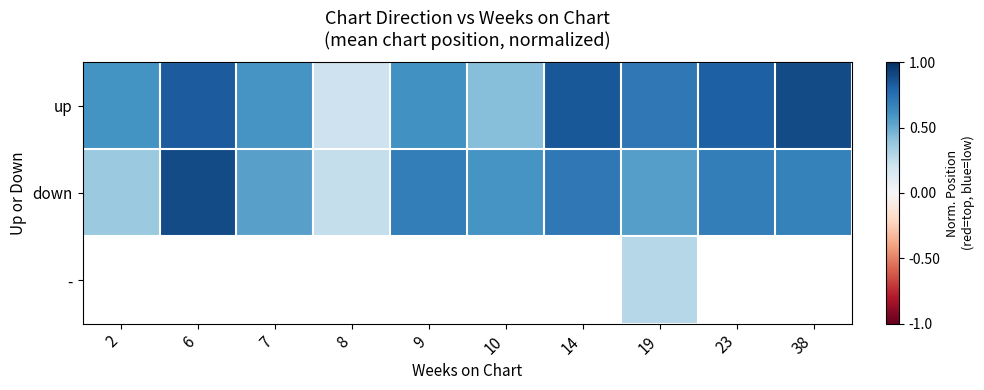

At which category is the sum across all series the highest?

19